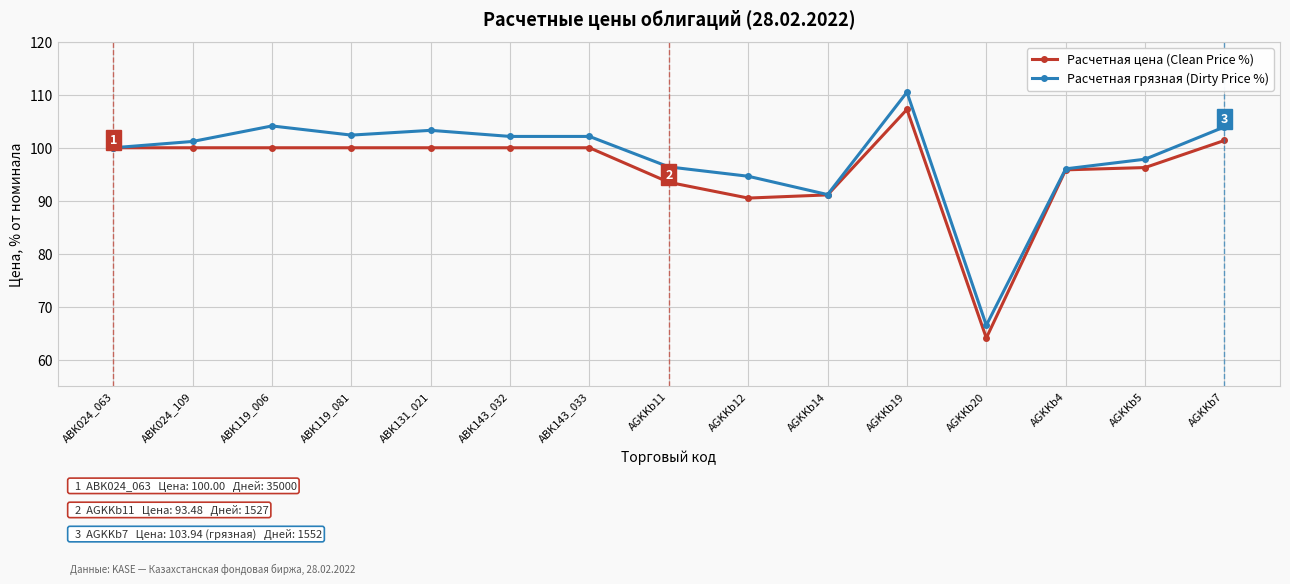

True or false: Расчетная грязная (Dirty Price %) has more than 1 points higher than both neighbors.

True